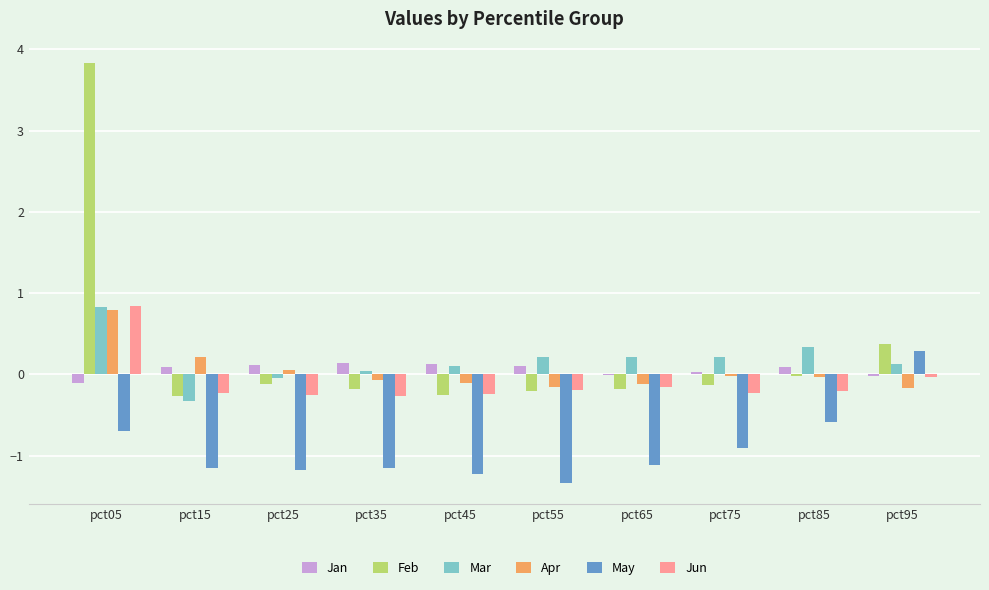

True or false: Feb has a value of 0.1 at pct95.

False